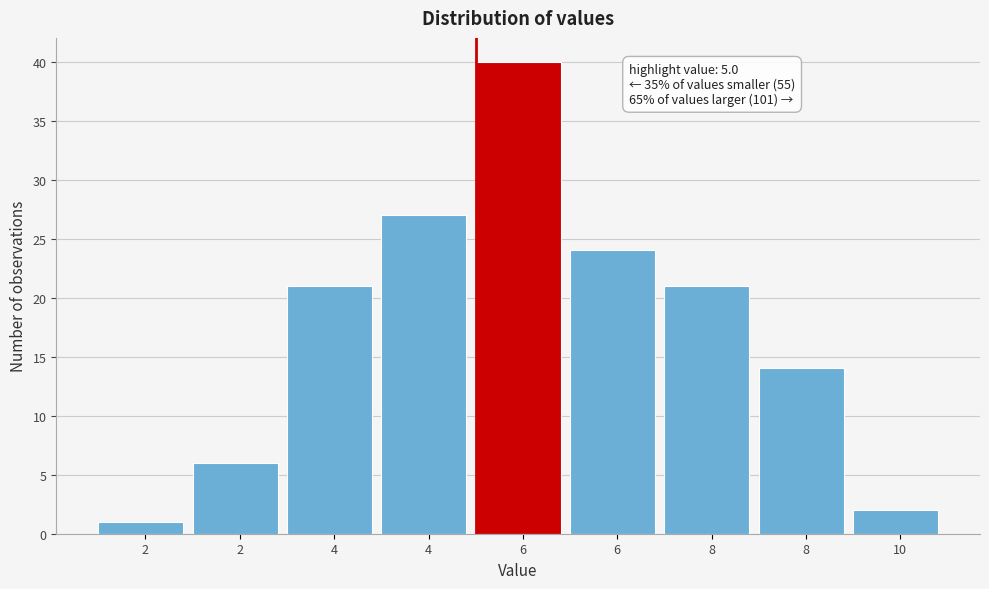

How many bars are there in total?

9